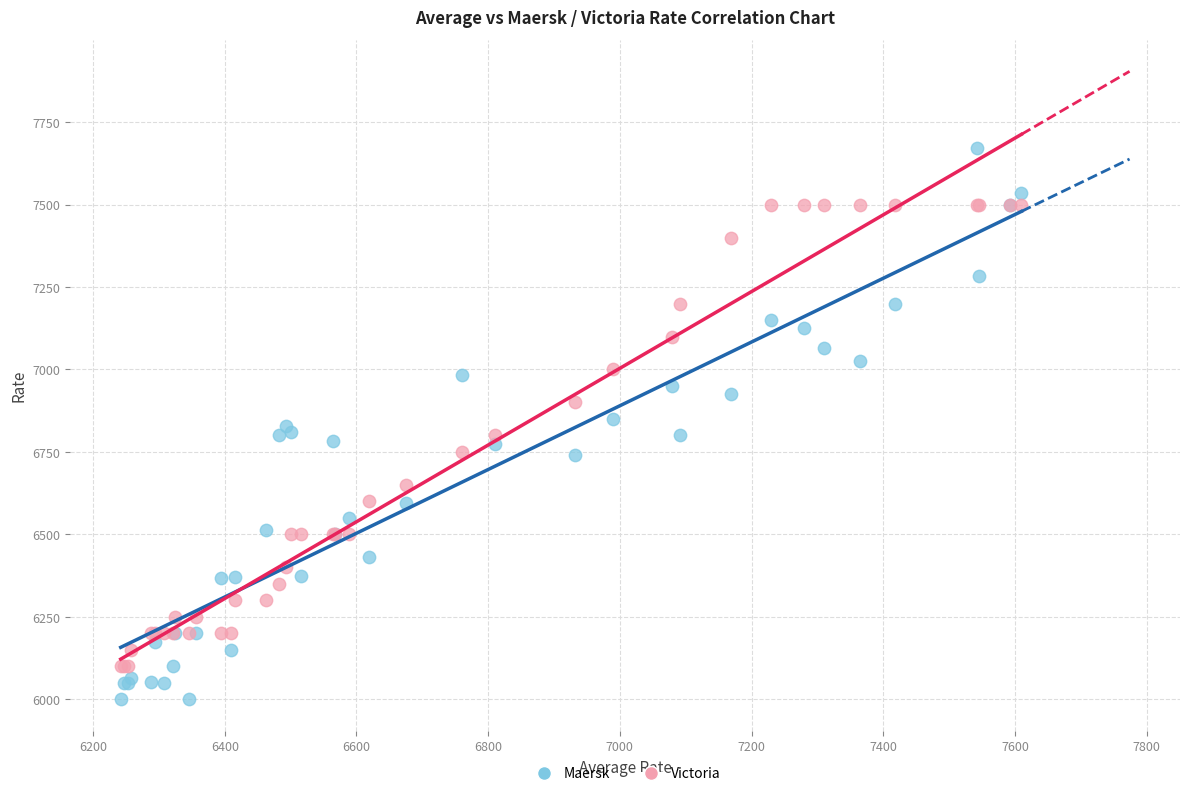

Which series has the widest spread of Y values?

Maersk